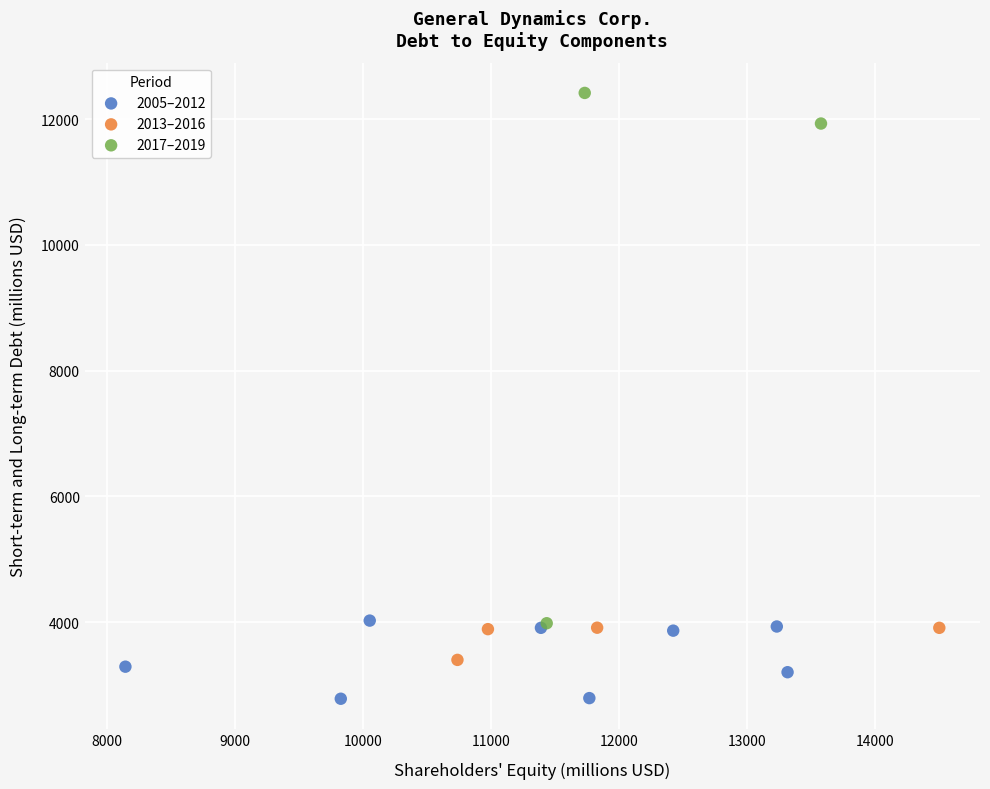

Which series contains the highest Y value?

2017–2019